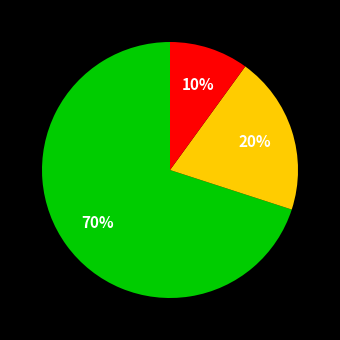

How many slices are in this pie chart?

3